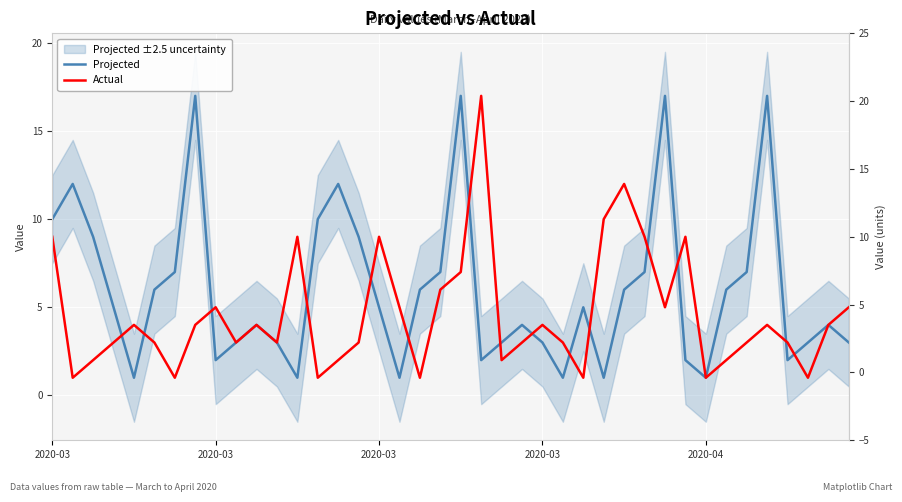

What is the minimum value for Actual?

1